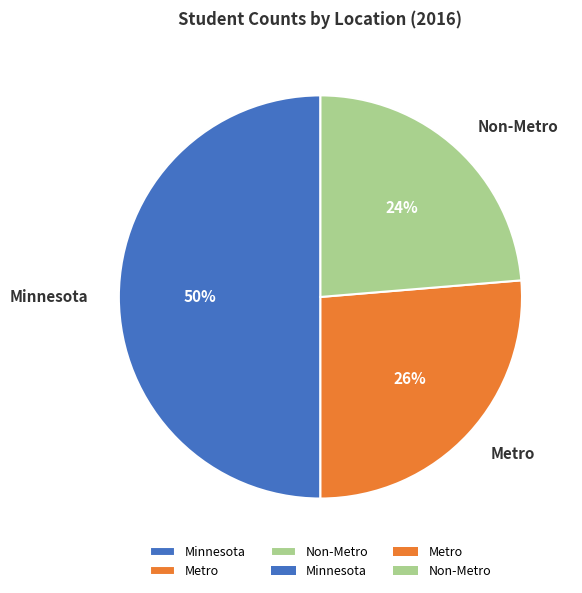

Does Non-Metro represent more than half of the total?

No